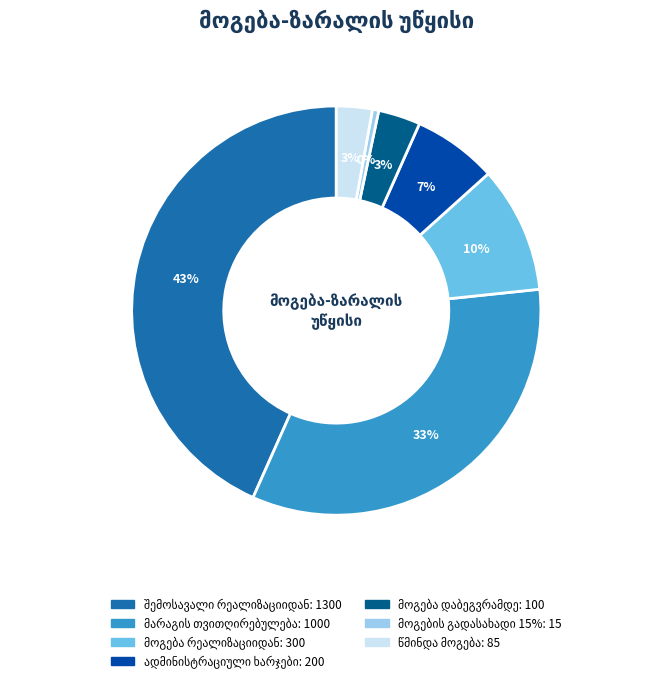

Is there any slice that represents more than half of the pie?

No